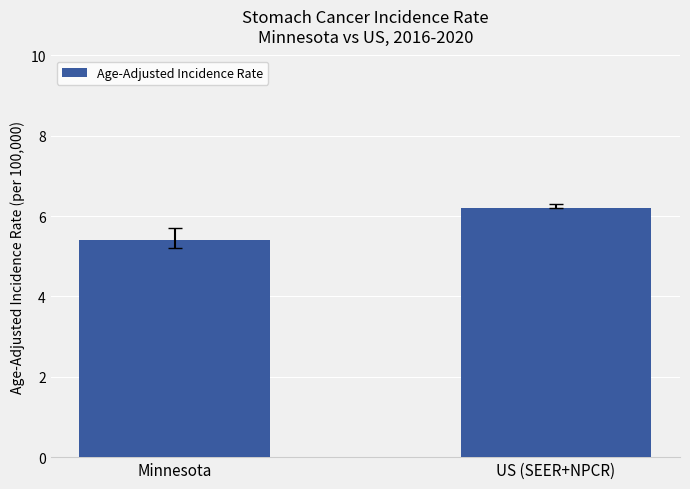

Rank the categories by value from lowest to highest.

Minnesota, US (SEER+NPCR)